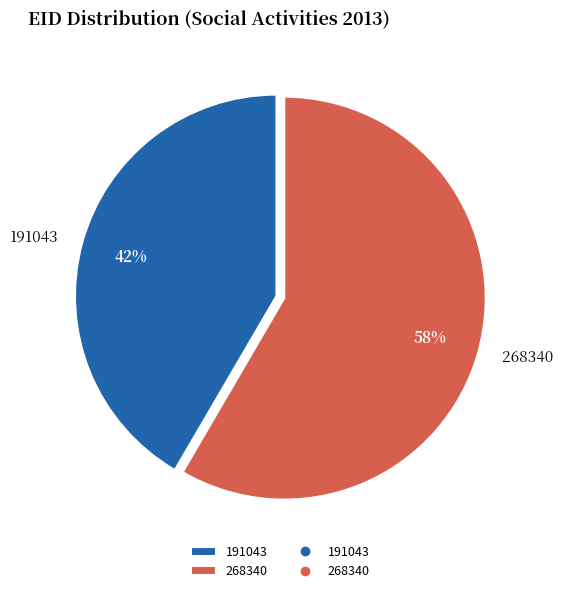

Which slice is the smallest?

191043